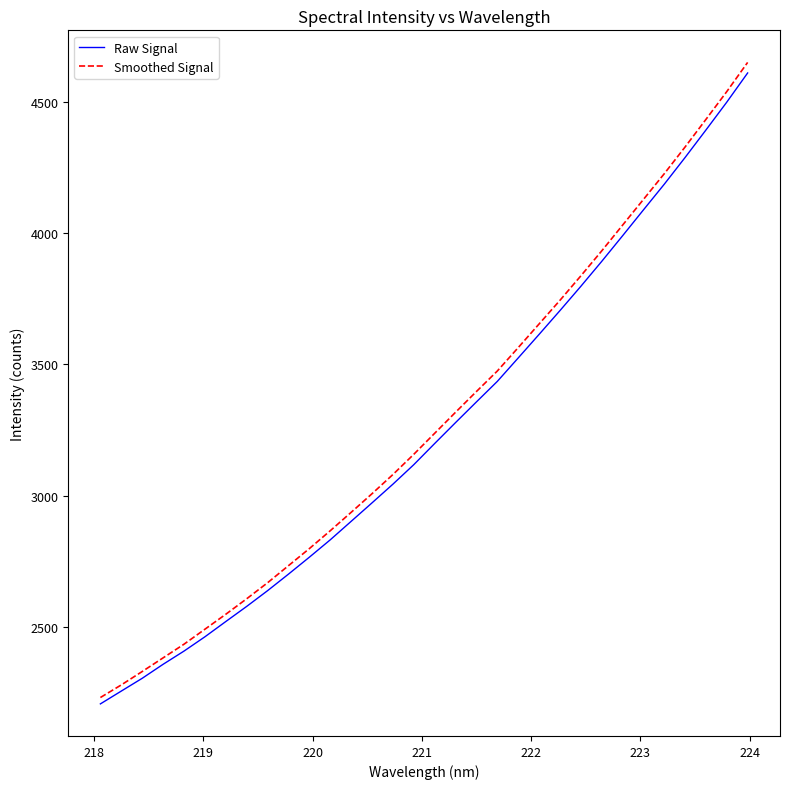

What is the maximum value for Smoothed Signal?

4649.0